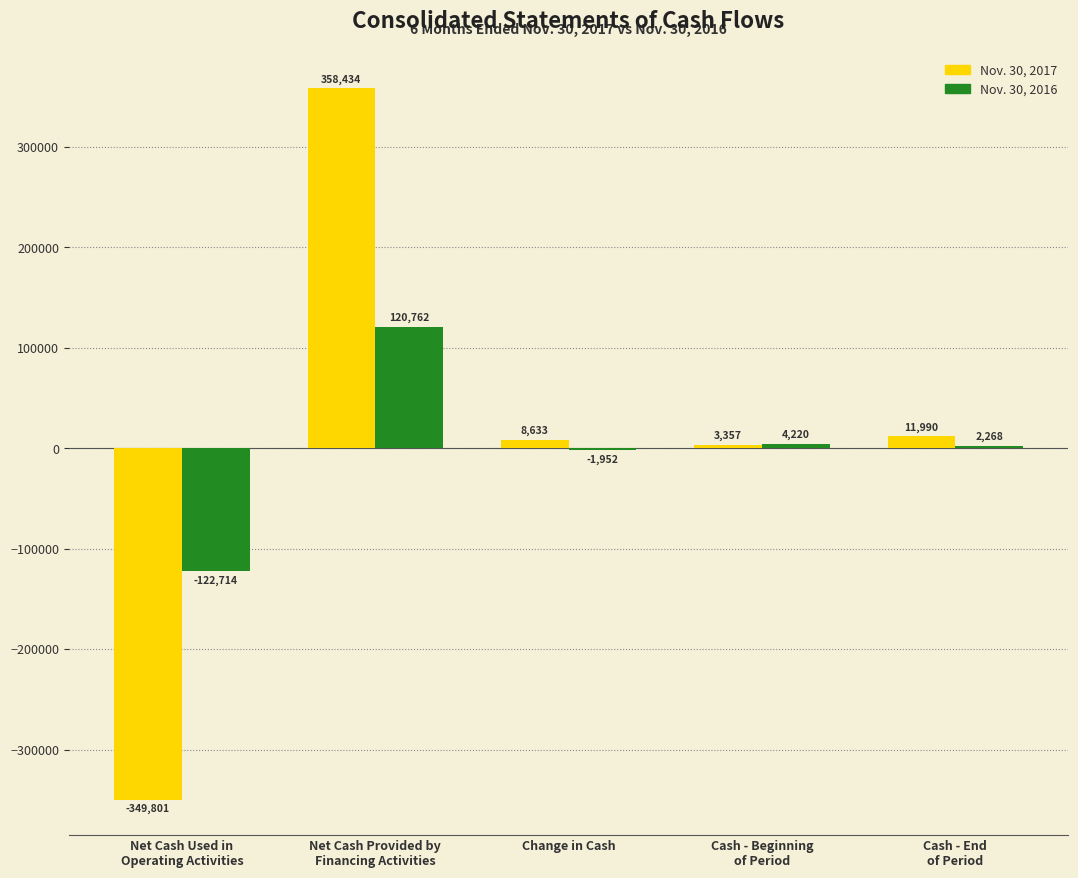

How many values in Nov. 30, 2017 are above zero?

4